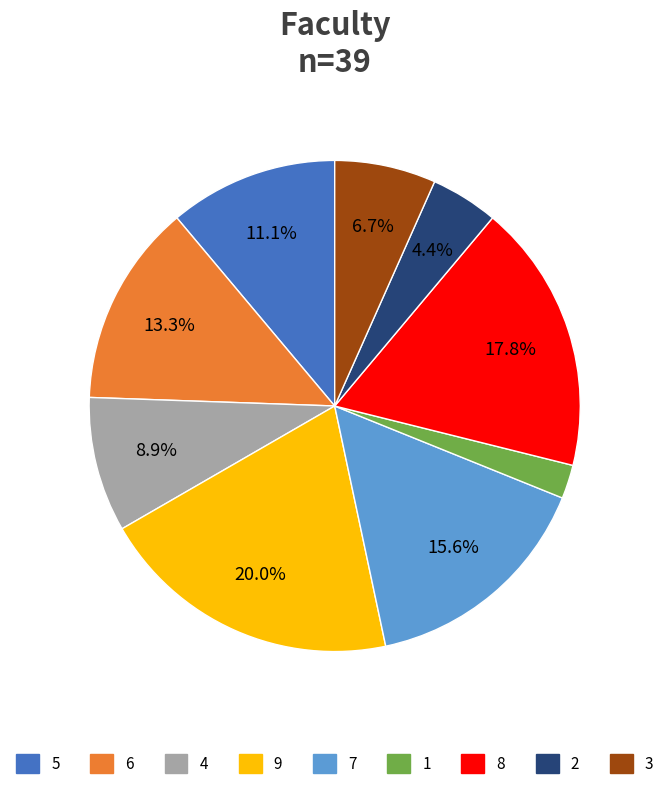

How much of the chart is everything except 7?

84.4%